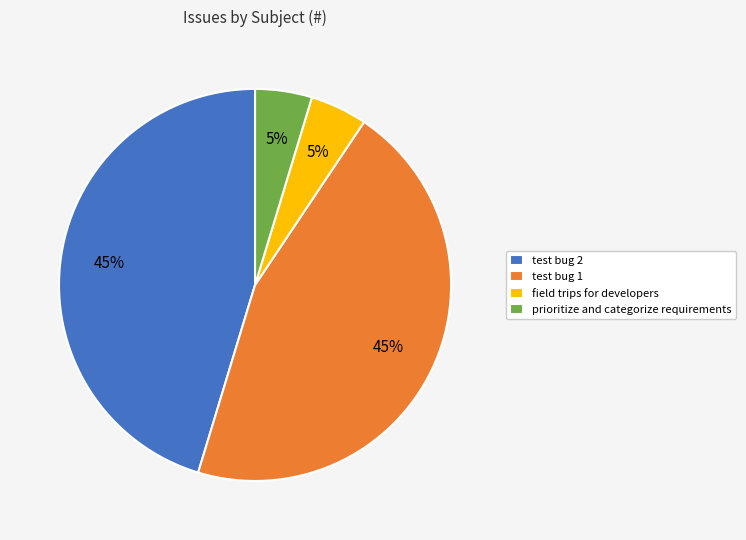

To the nearest percent, what is the combined percentage of prioritize and categorize requirements and test bug 2?

50%